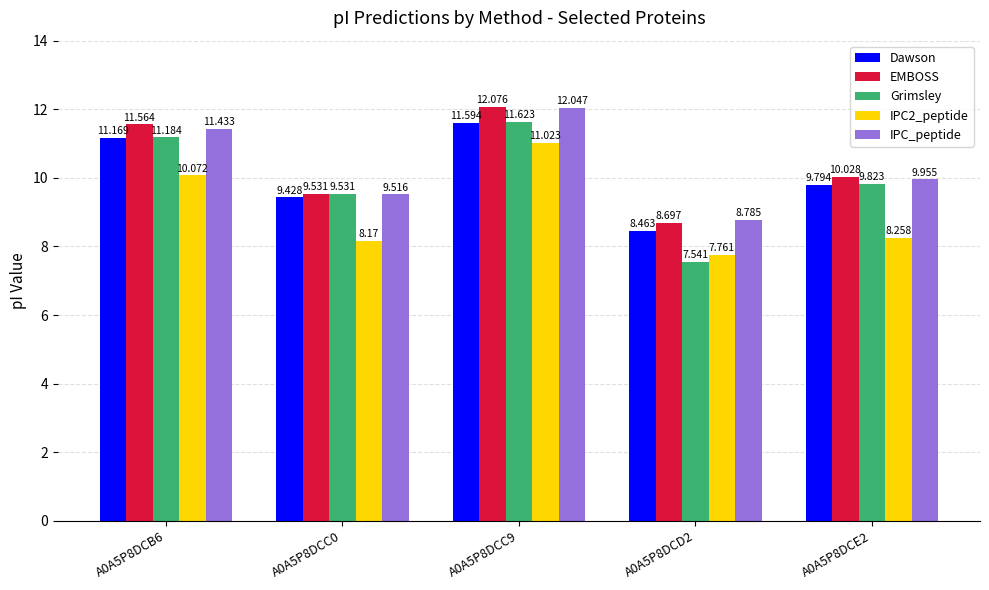

Between A0A5P8DCB6 and A0A5P8DCD2, which series saw the biggest shift?

Grimsley